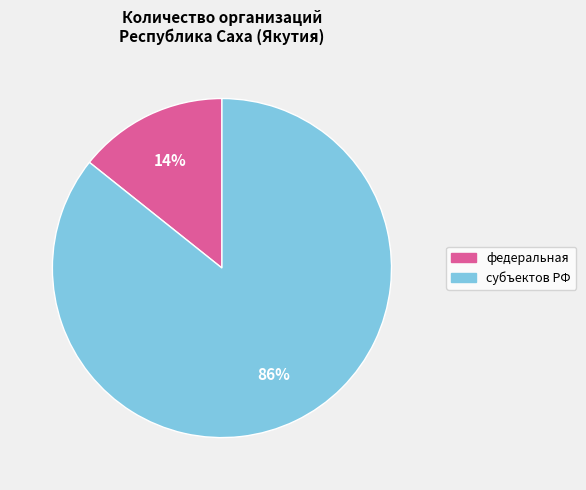

Which has a higher value, субъектов РФ or федеральная?

субъектов РФ